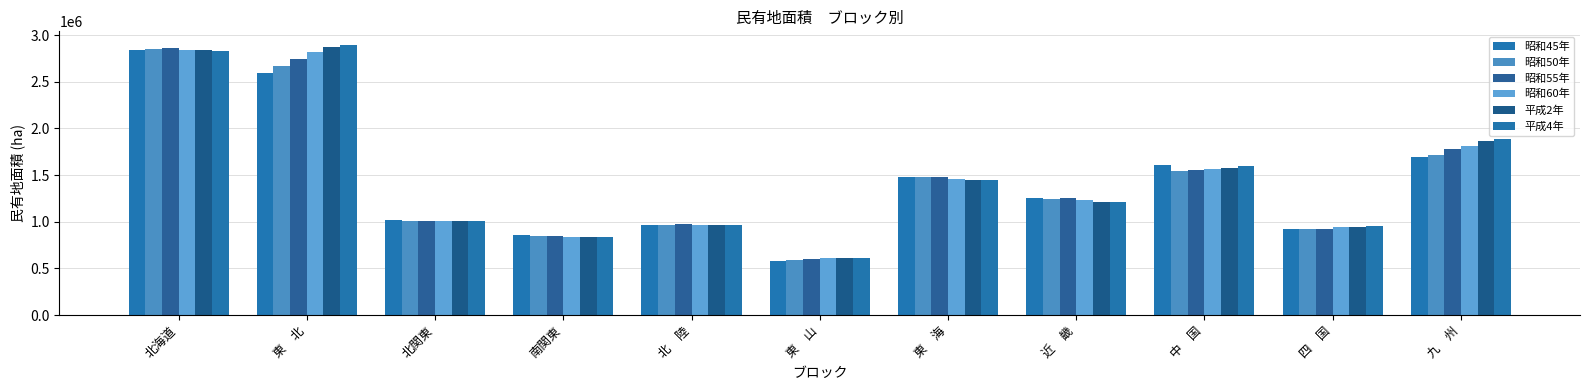

Count the number of data series in this chart.

6